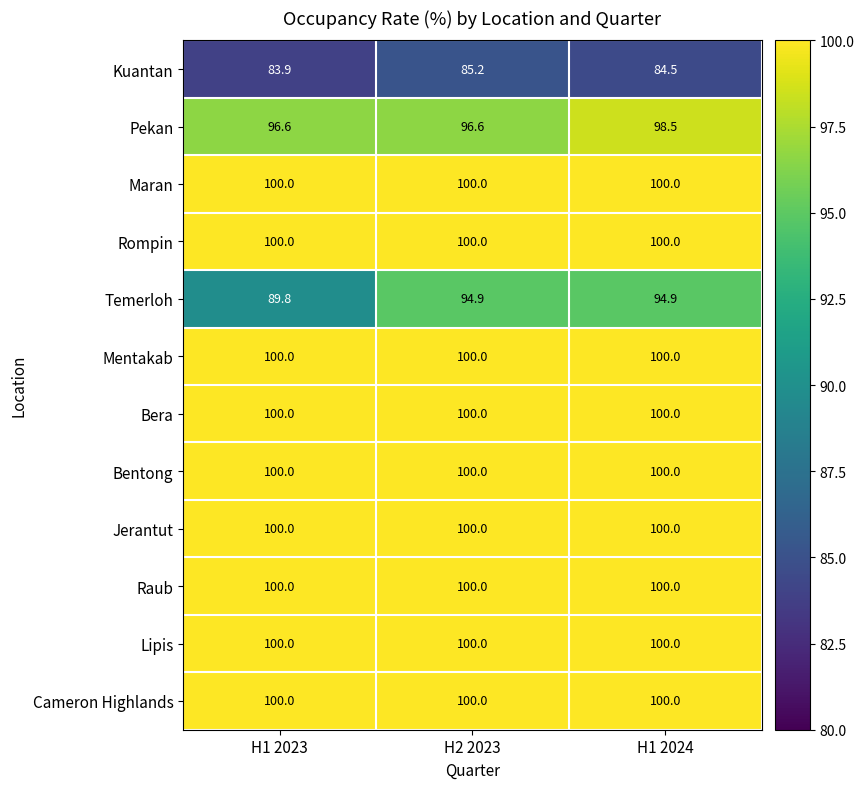

Where does the Kuantan series first go above 84?

H2 2023